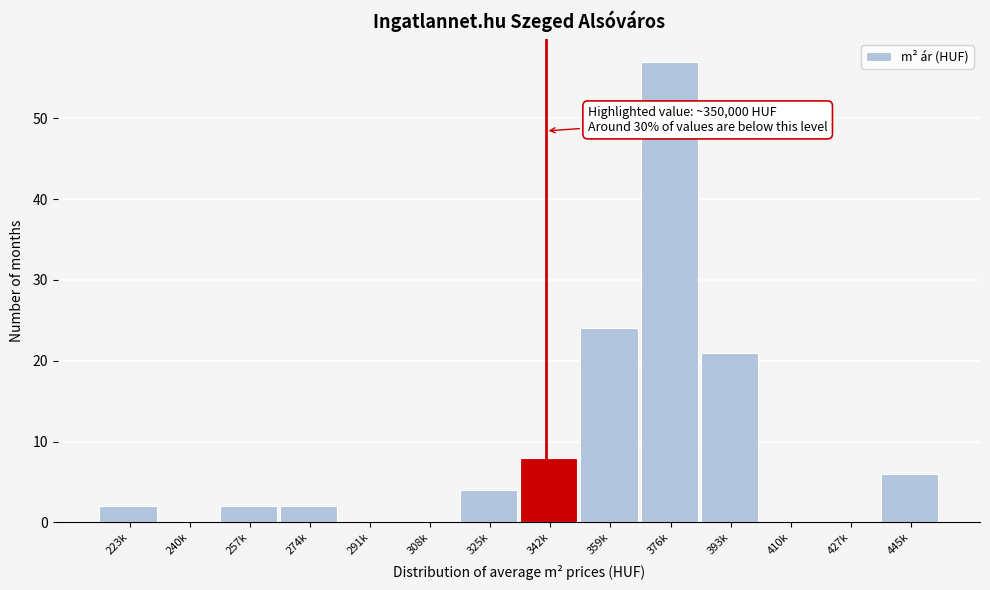

Reading left to right, what are all the values shown in this chart?

223k=2	240k=0	257k=2	274k=2	291k=0	308k=0	325k=4	342k=8	359k=24	376k=57	393k=21	410k=0	427k=0	445k=6